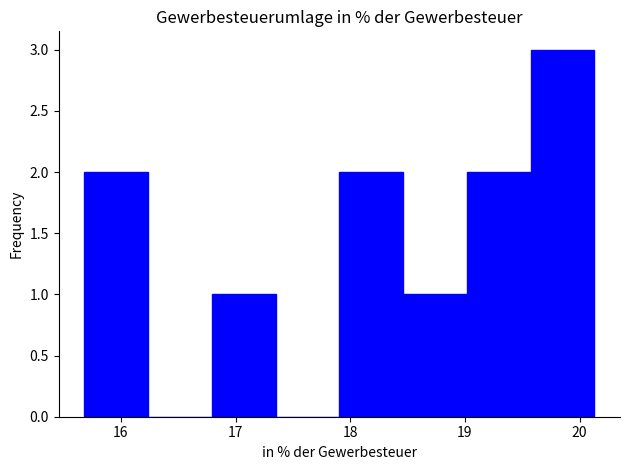

Reading left to right, list every bar in this chart as the range it spans on the x-axis followed by its height. Neither the bar edges nor the heights are printed on the chart, so give them approximately, as read against the axes.

15.7 to 16.2: 2
16.2 to 16.8: 0
16.8 to 17.3: 1
17.3 to 17.9: 0
17.9 to 18.5: 2
18.5 to 19.0: 1
19.0 to 19.6: 2
19.6 to 20.1: 3